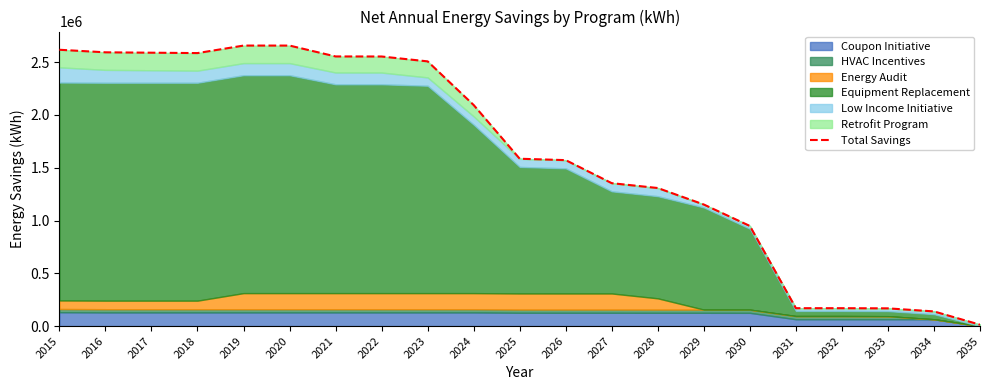

What is the ratio of the value at 2030 to the value at 2031?

5.6